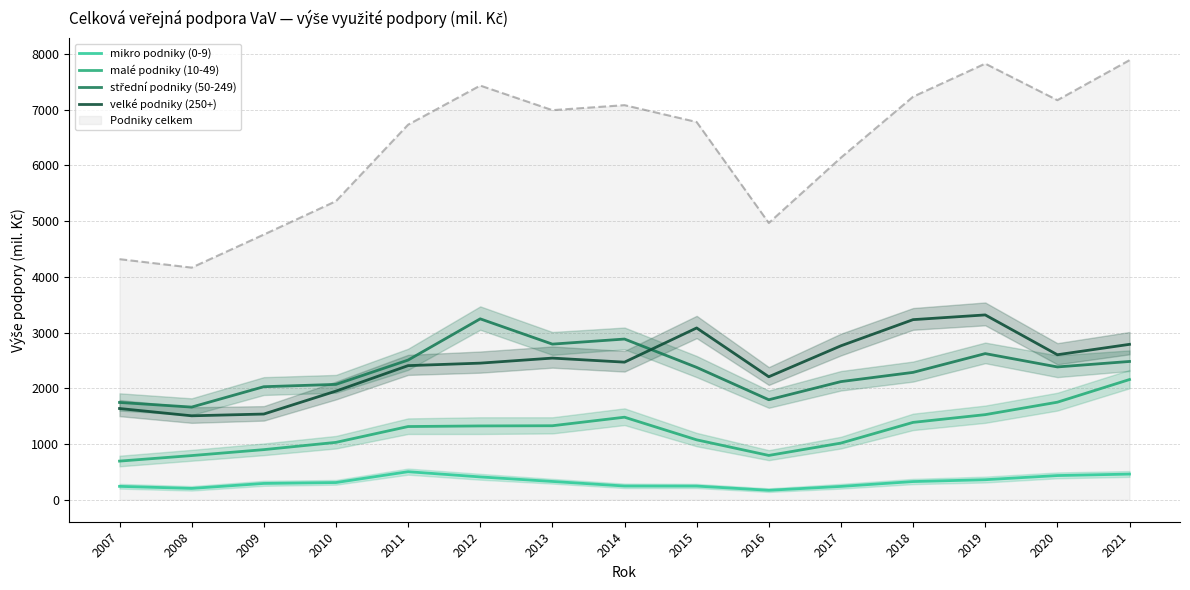

The value of Podniky celkem at 2015 is 6778.3. True or false?

True